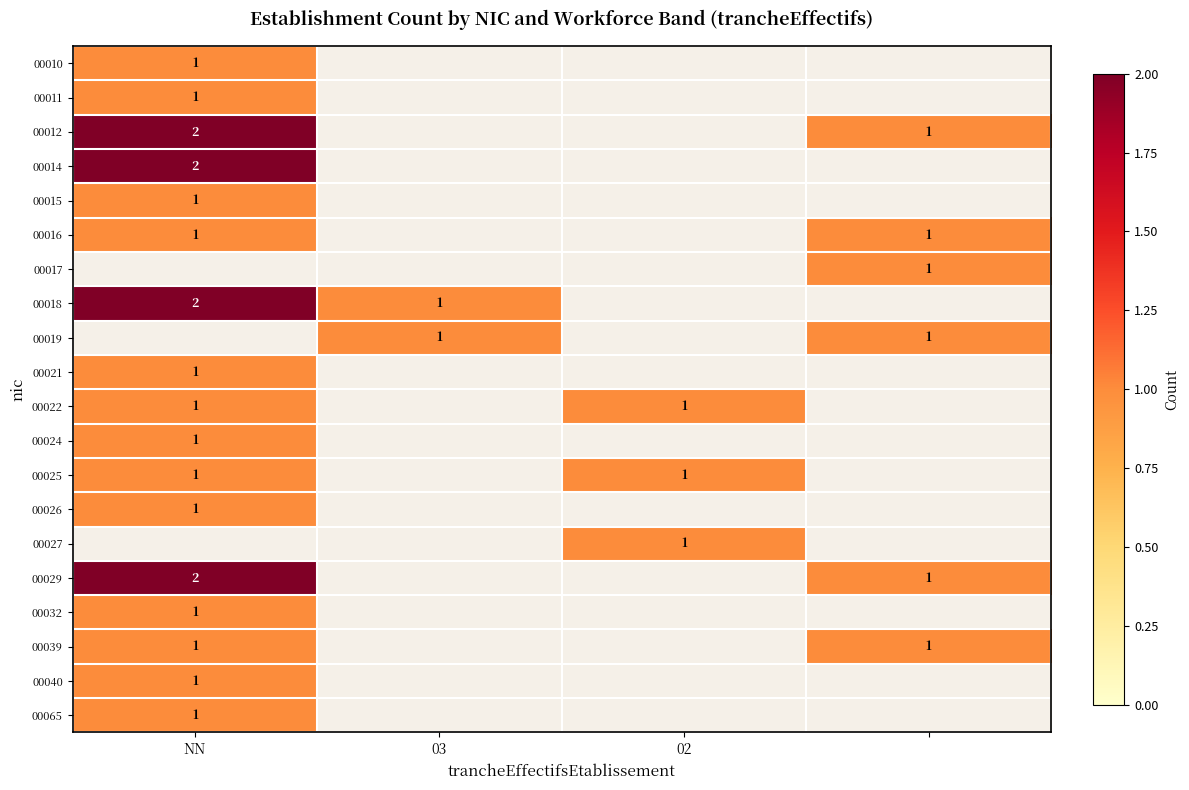

True or false: 00024 has a value of 1 at NN.

True